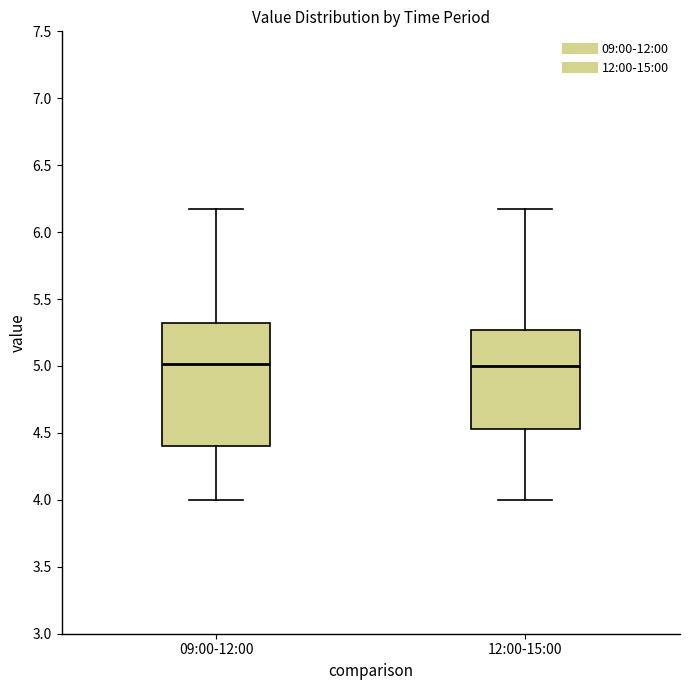

Reading left to right, read every box against the y-axis: the position of its median line, the range the box covers, and the ends of its whiskers. The values are not printed on the chart, so give them approximately, as read against the axis.

09:00-12:00: median 5.00, box 4.40 to 5.30, whiskers 4.00 to 6.15
12:00-15:00: median 5.00, box 4.55 to 5.25, whiskers 4.00 to 6.15